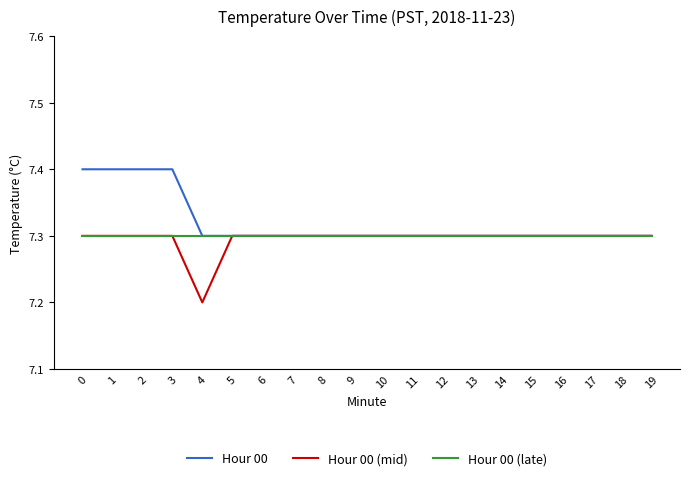

What is the total value across all series at 4?

21.8